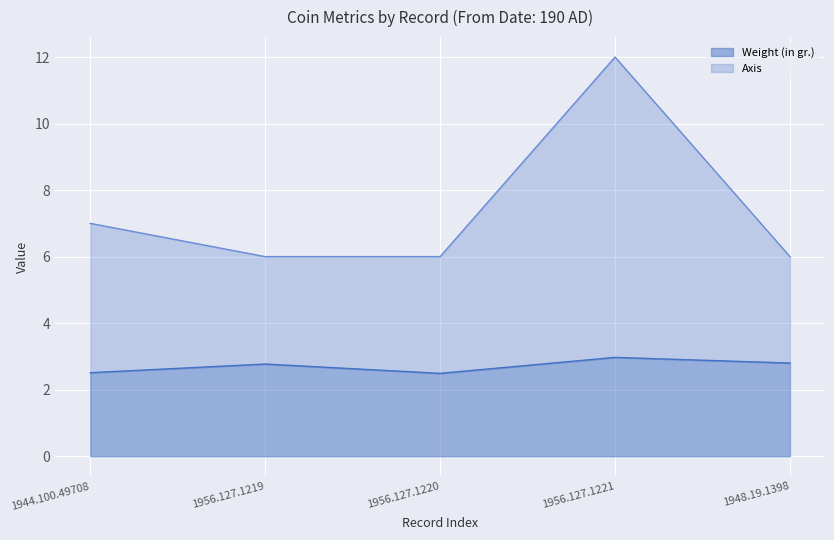

Between 1956.127.1220 and 1956.127.1221, which series saw the biggest shift?

Axis